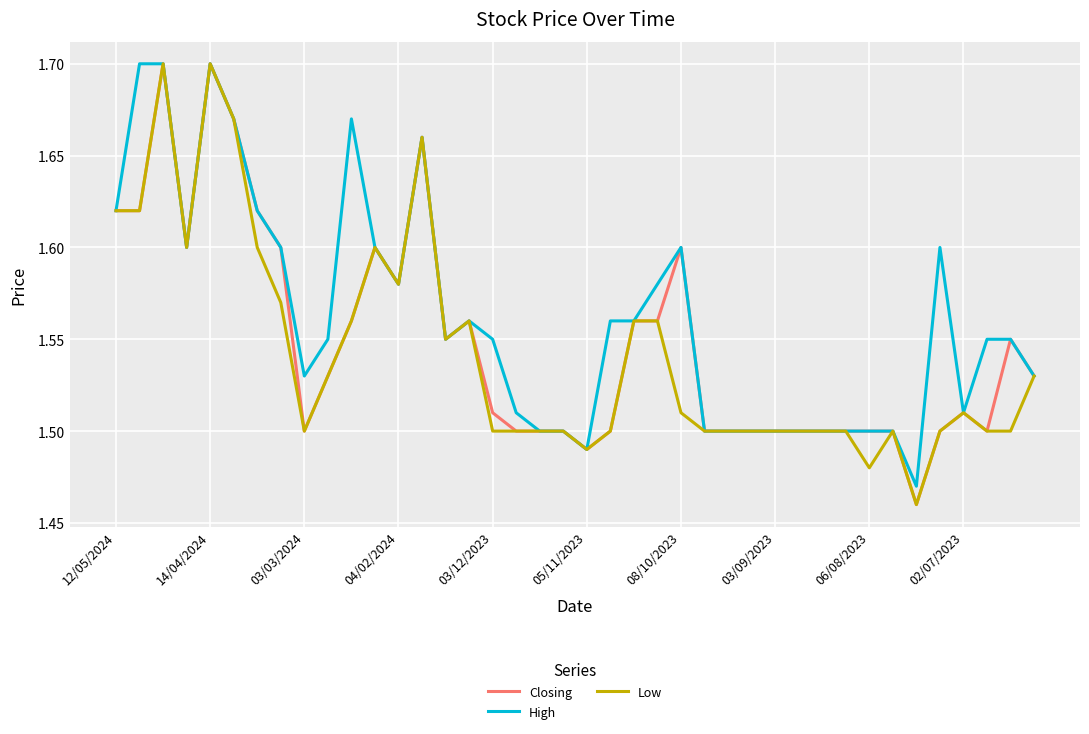

Which series has the largest total across all categories?

High